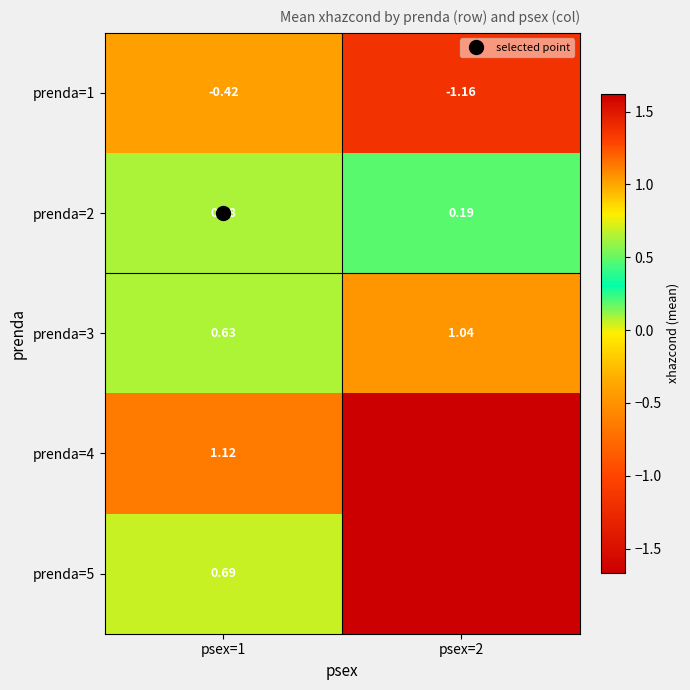

What is the maximum value shown in the chart?

1.1